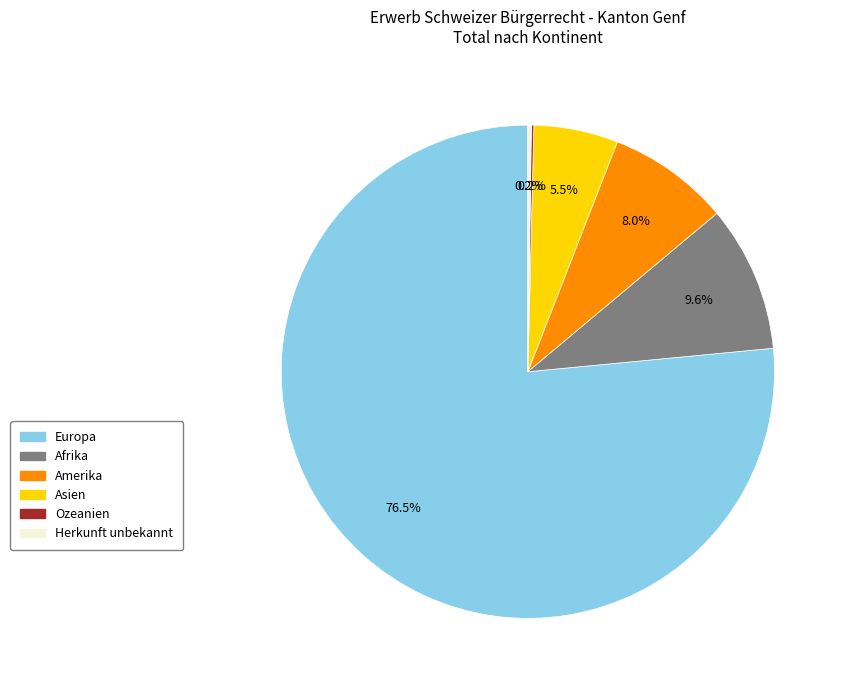

Which slice is the largest?

Europa